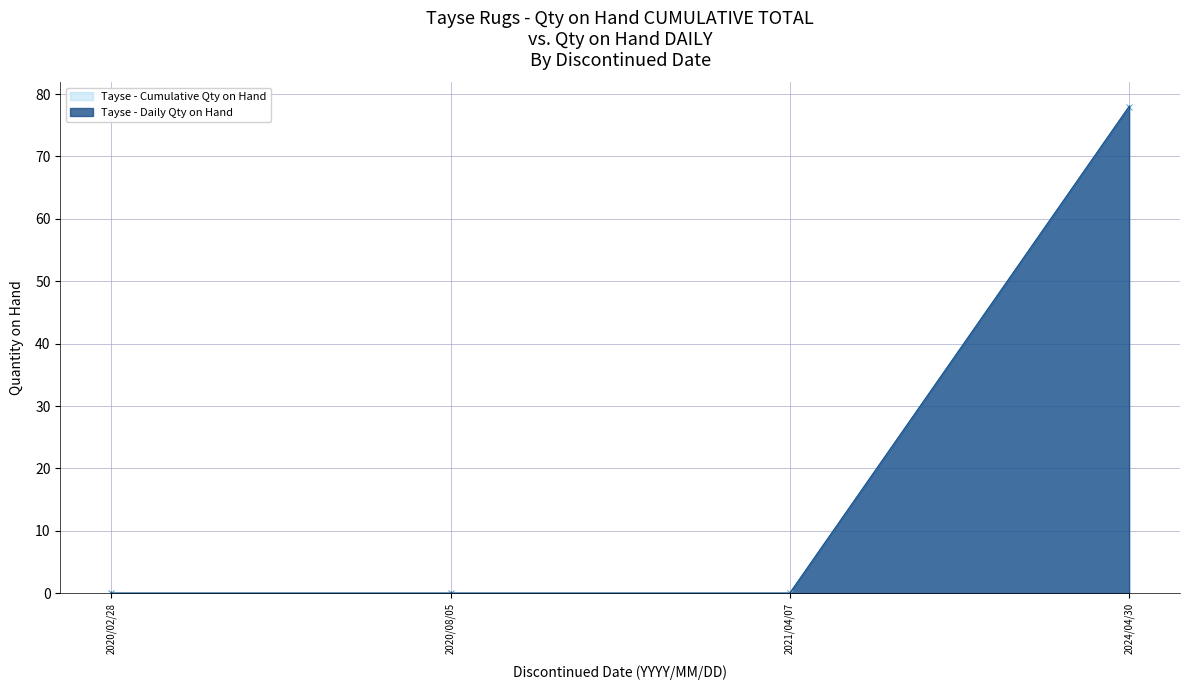

Reading left to right, what are all the values shown in this chart?

Tayse - Cumulative Qty on Hand: 2020/02/28=0	2020/08/05=0	2021/04/07=0	2024/04/30=78
Tayse - Daily Qty on Hand: 2020/02/28=0	2020/08/05=0	2021/04/07=0	2024/04/30=78